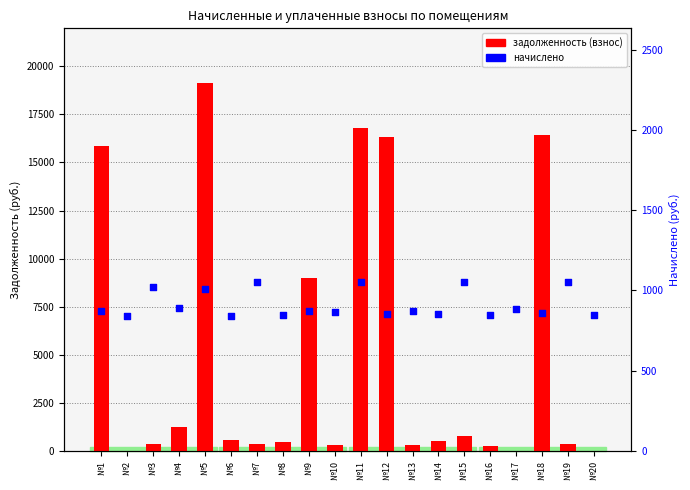

Which series contains the highest Y value?

задолженность (взнос)